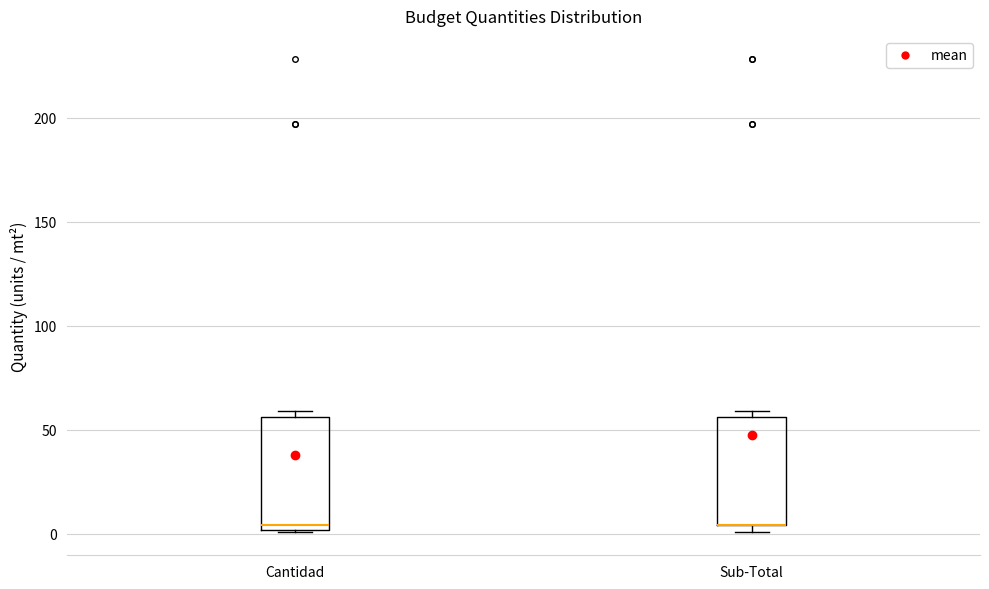

Reading left to right, transcribe this box plot: for each box, give where its median line is, the range the box spans, and where its two whiskers end, as read against the y-axis. The values are not printed on the chart, so give them approximately, as read against the axis.

Cantidad: median 5, box 0 to 55, whiskers 0 to 60
Sub-Total: median 5 (drawn on the box's lower edge), box 5 to 55, whiskers 0 to 60